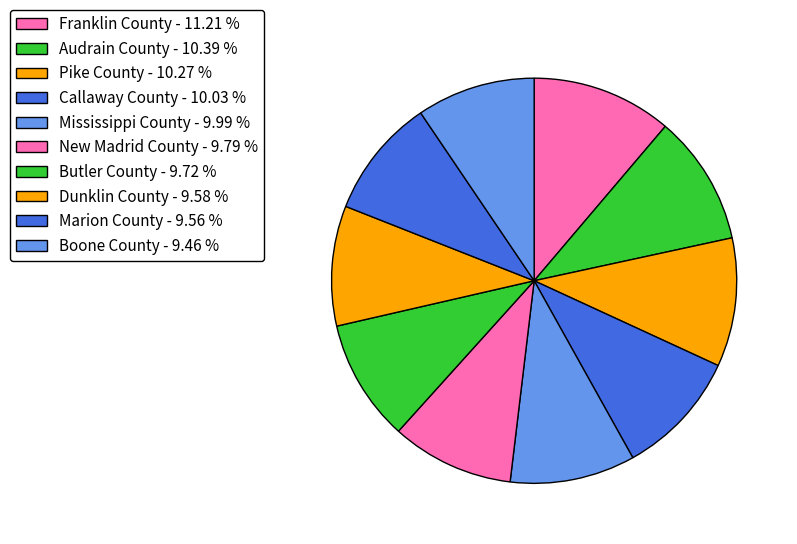

How many slices are in this pie chart?

10